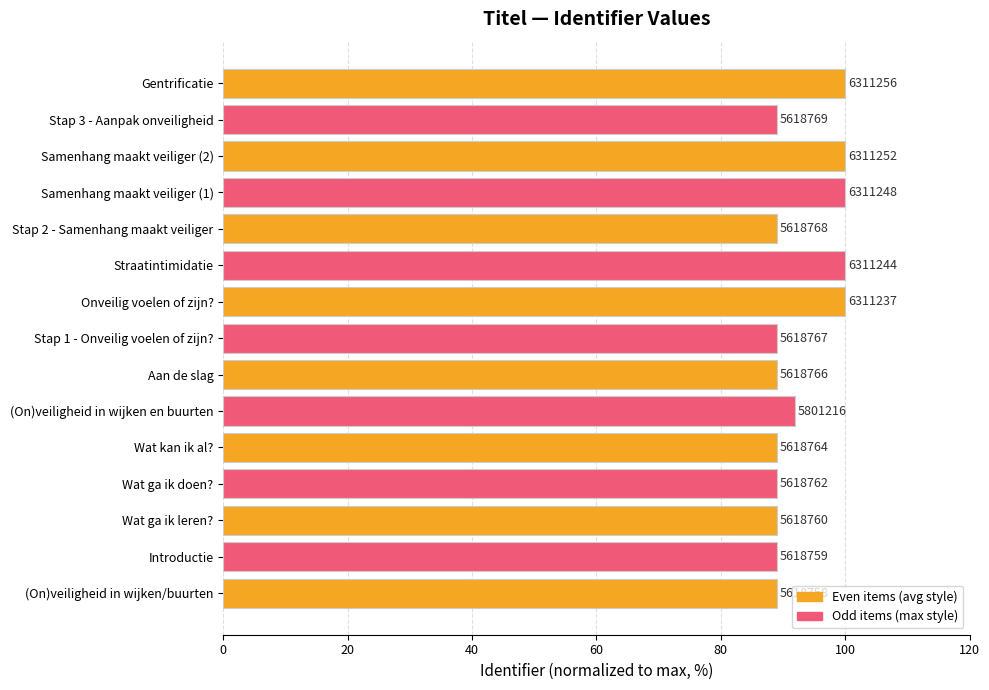

Are the bars horizontal?

Yes